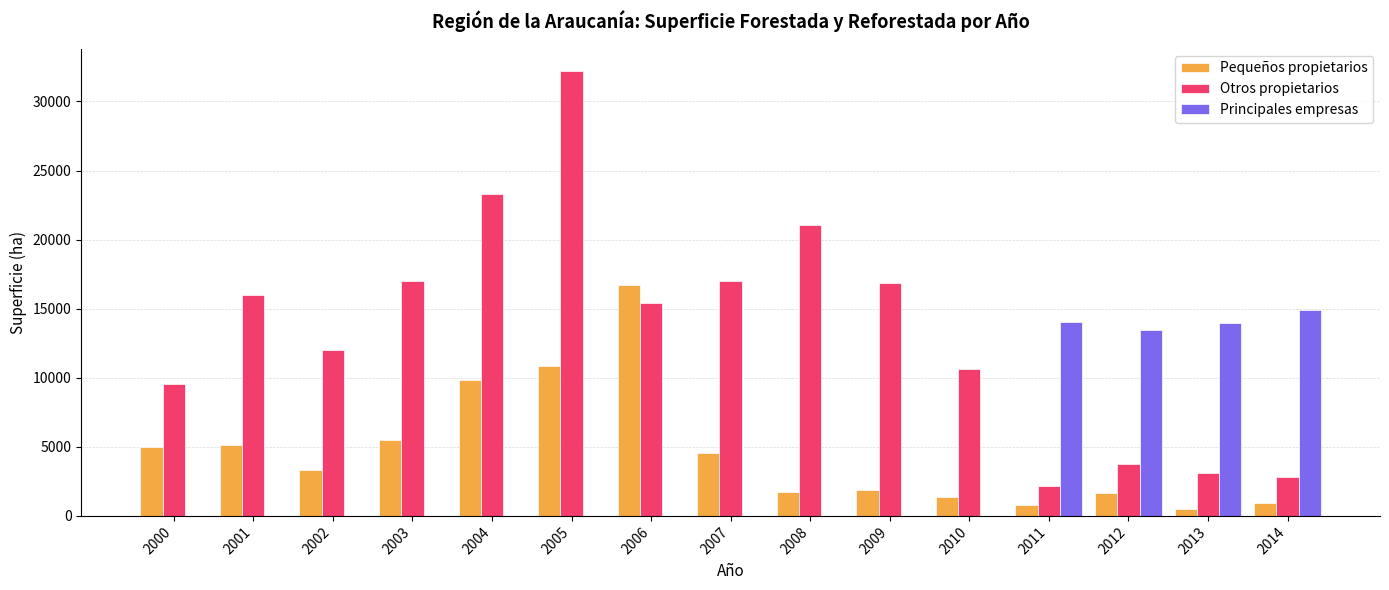

Between 2001 and 2004, which series saw the biggest shift?

Otros propietarios